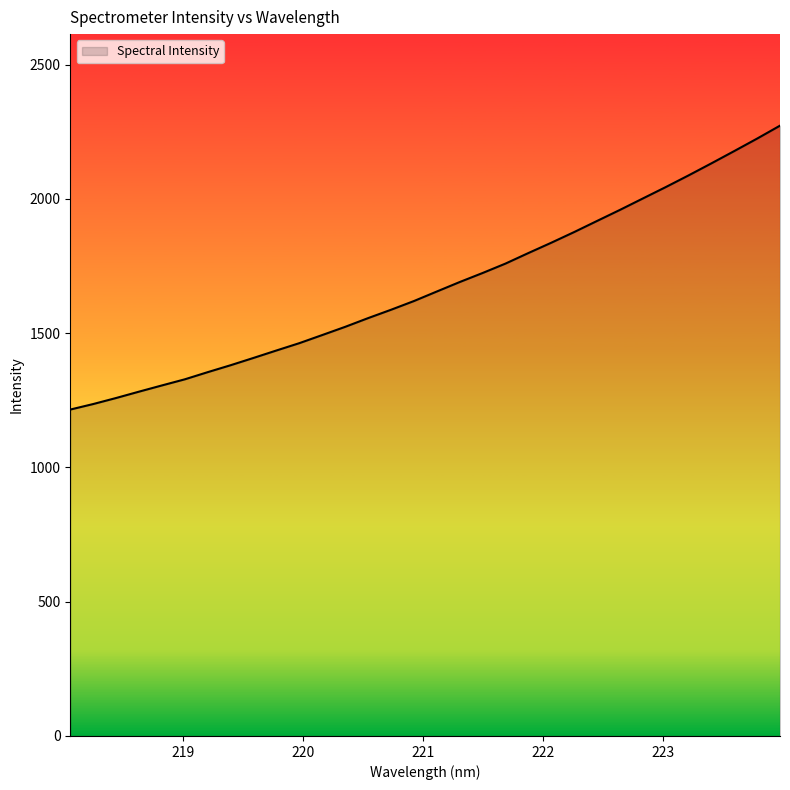

What is the difference between the maximum and minimum values?

1057.2